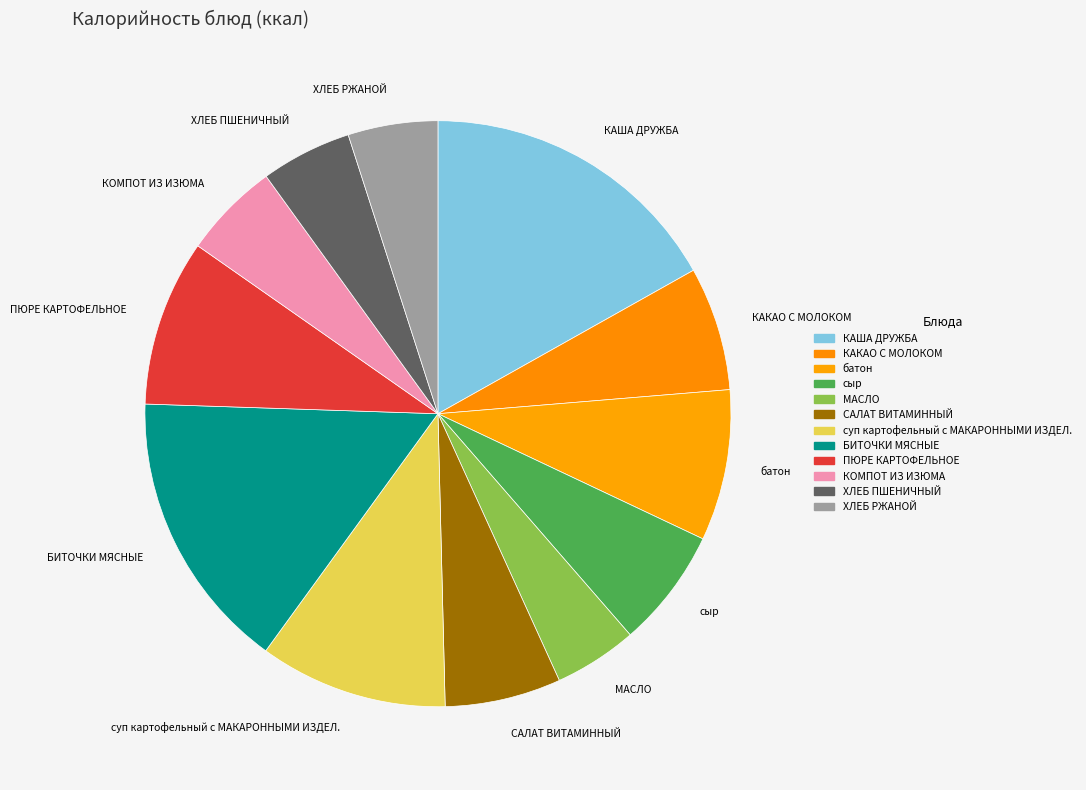

What is the largest slice in the pie chart?

КАША ДРУЖБА